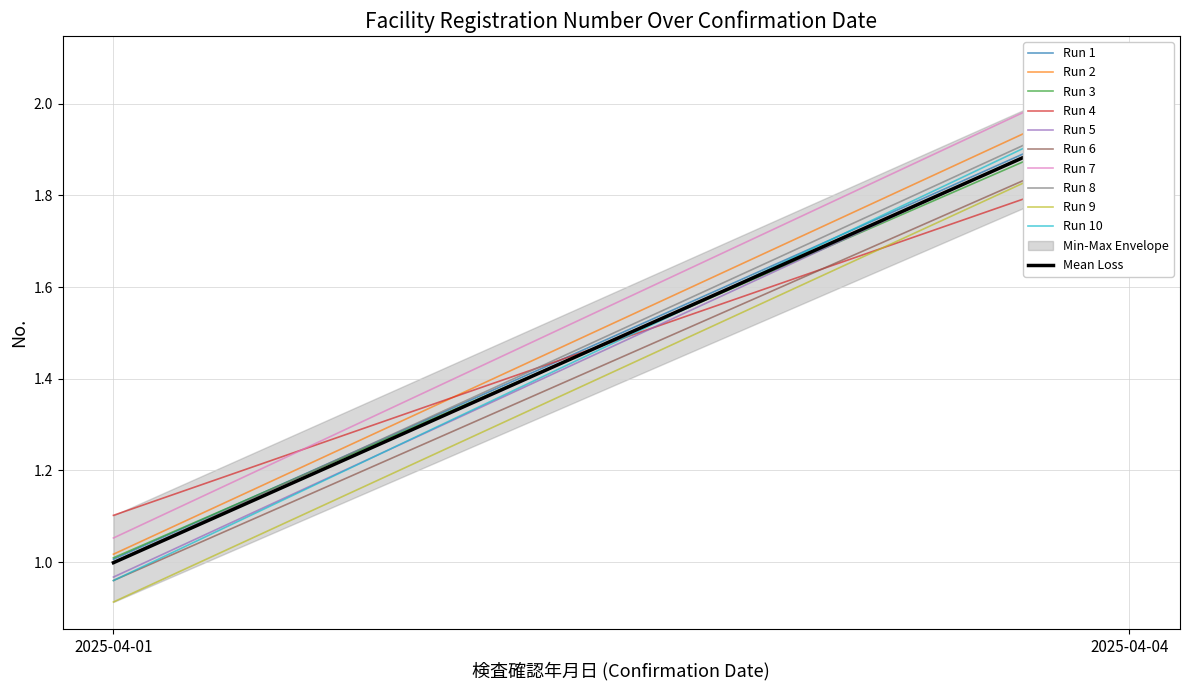

The value at 2025-04-01 is 0. True or false?

False